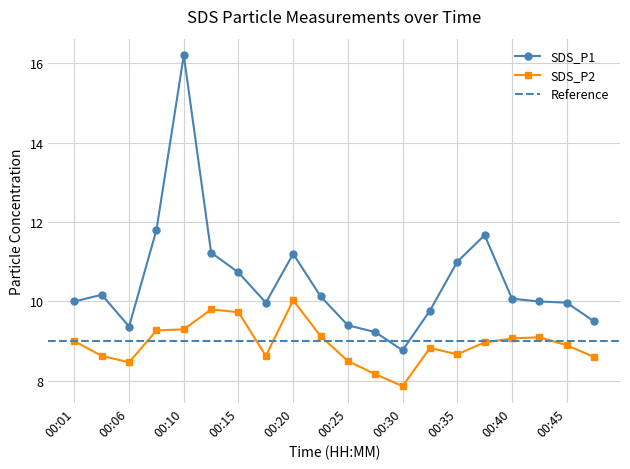

At which label does SDS_P2 reach its minimum?

00:30